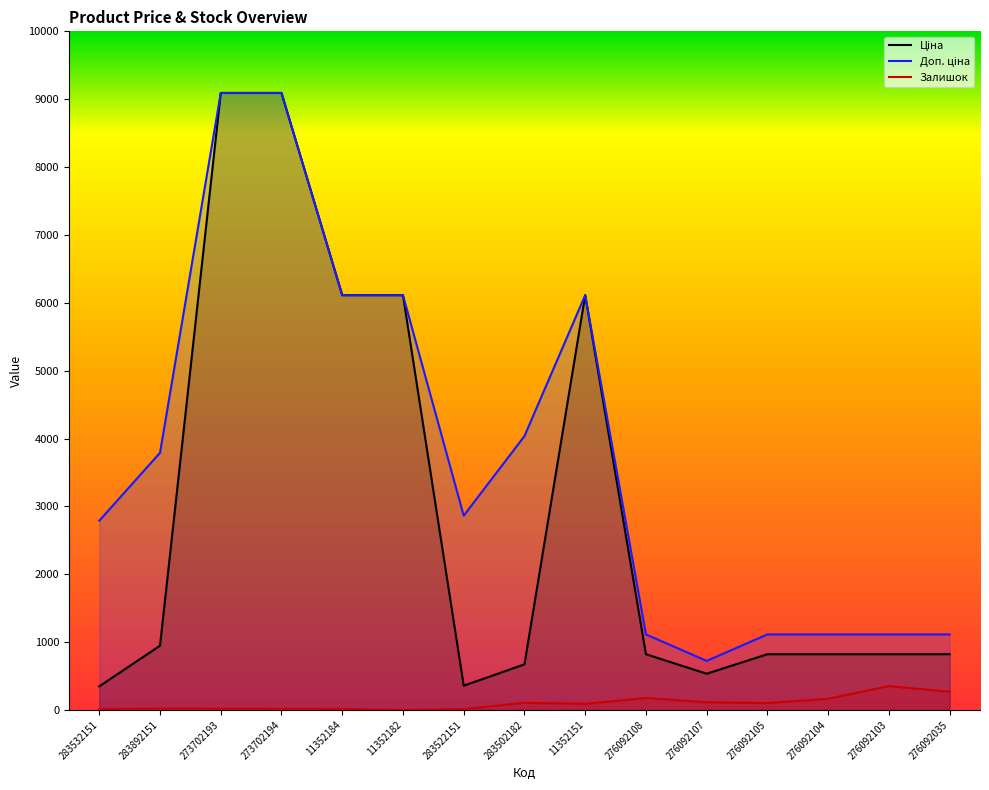

Reading left to right, transcribe all the data shown in this chart.

Ціна: 283532151=348.6	283892151=947.6	273702193=9092.0	273702194=9092.0	11352184=6112.5	11352182=6112.5	283522151=358.0	283502182=672.7	11352151=6112.5	276092108=822.0	276092107=534.3	276092105=822.0	276092104=822.0	276092103=822.0	276092035=822.0
Доп. ціна: 283532151=2789.2	283892151=3790.3	273702193=9092.0	273702194=9092.0	11352184=6112.5	11352182=6112.5	283522151=2863.8	283502182=4036.0	11352151=6112.5	276092108=1114.0	276092107=724.0	276092105=1114.0	276092104=1114.0	276092103=1114.0	276092035=1114.0
Залишок: 283532151=15.0	283892151=21.0	273702193=20.0	273702194=18.0	11352184=17.0	11352182=0.0	283522151=15.0	283502182=106.0	11352151=91.0	276092108=177.0	276092107=114.0	276092105=102.0	276092104=166.0	276092103=352.0	276092035=269.0